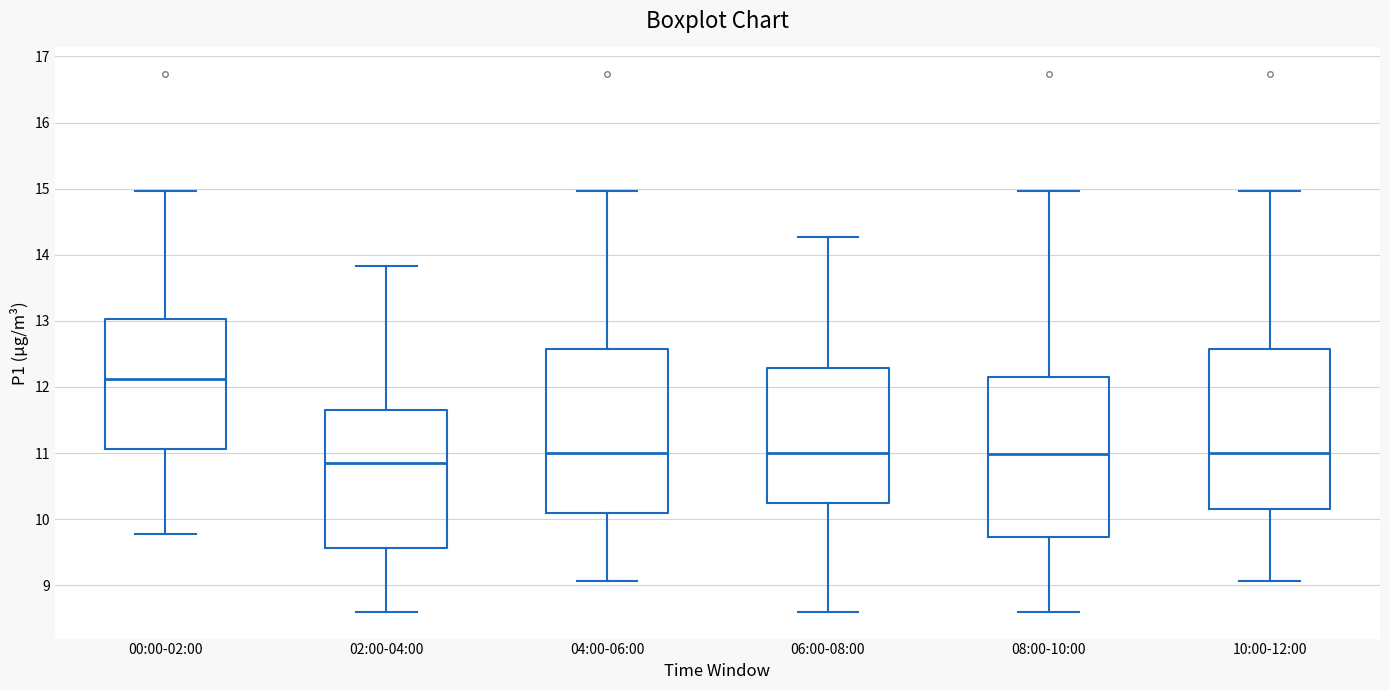

Reading left to right, read every box against the y-axis: the position of its median line, the range the box covers, and the ends of its whiskers. The values are not printed on the chart, so give them approximately, as read against the axis.

00:00-02:00: median 12.1, box 11.1 to 13.0, whiskers 9.8 to 15.0
02:00-04:00: median 10.9, box 9.6 to 11.6, whiskers 8.6 to 13.8
04:00-06:00: median 11.0, box 10.1 to 12.6, whiskers 9.1 to 15.0
06:00-08:00: median 11.0, box 10.2 to 12.3, whiskers 8.6 to 14.3
08:00-10:00: median 11.0, box 9.7 to 12.1, whiskers 8.6 to 15.0
10:00-12:00: median 11.0, box 10.2 to 12.6, whiskers 9.1 to 15.0